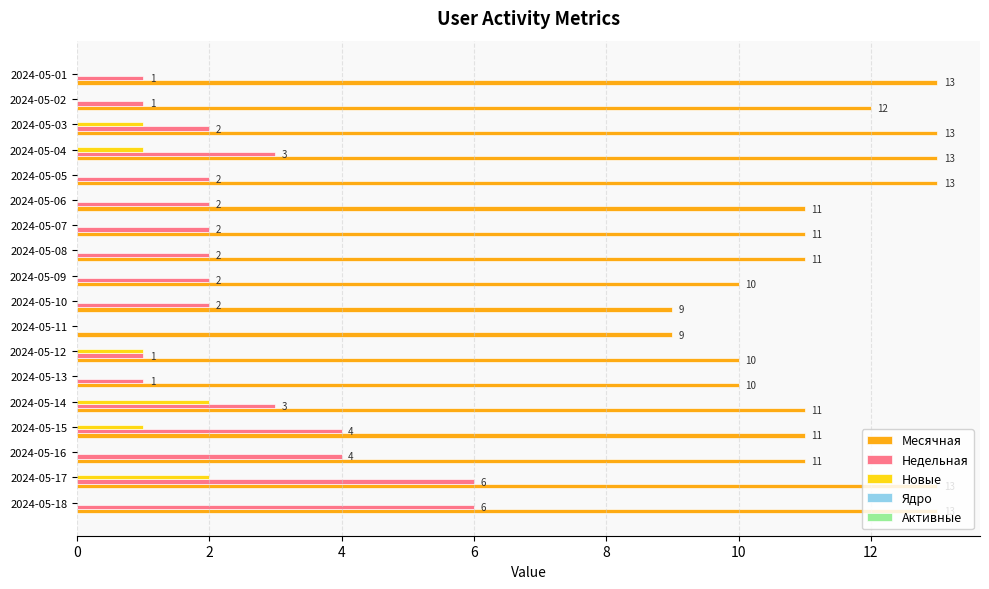

At which category is the sum across all series the highest?

2024-05-17